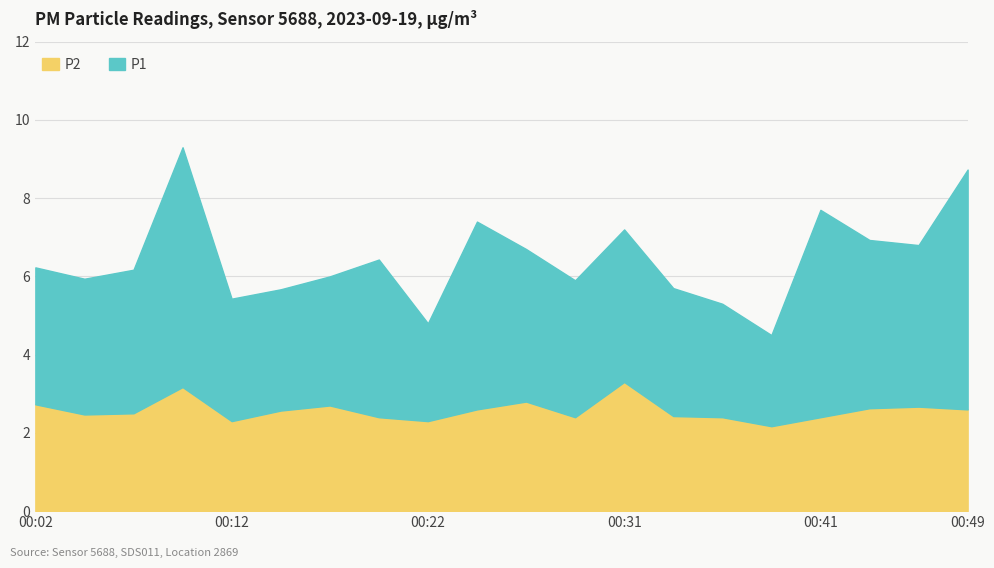

What are all the series names shown in the legend?

P2, P1